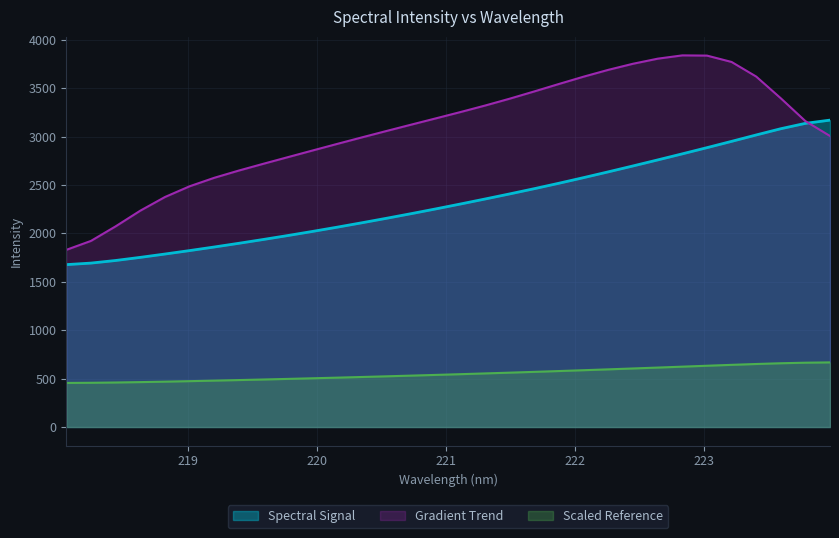

Reading left to right, list all the values displayed in this chart.

218.0596=1677.6	218.2508=1693.4	218.442=1720.2	218.6332=1752.4	218.8244=1786.9	219.0156=1822.6	219.2067=1859.6	219.3979=1897.9	219.589=1937.6	219.7801=1978.6	219.9712=2021.0	220.1623=2064.9	220.3533=2110.3	220.5444=2156.8	220.7354=2204.5	220.9264=2253.7	221.1174=2304.3	221.3083=2355.9	221.4993=2408.6	221.6902=2462.8	221.8812=2518.9	222.0721=2576.9	222.263=2636.4	222.4538=2697.2	222.6447=2759.1	222.8355=2822.0	223.0264=2885.8	223.2172=2950.8	223.408=3016.8	223.5987=3081.4	223.7895=3136.8	223.9802=3170.2